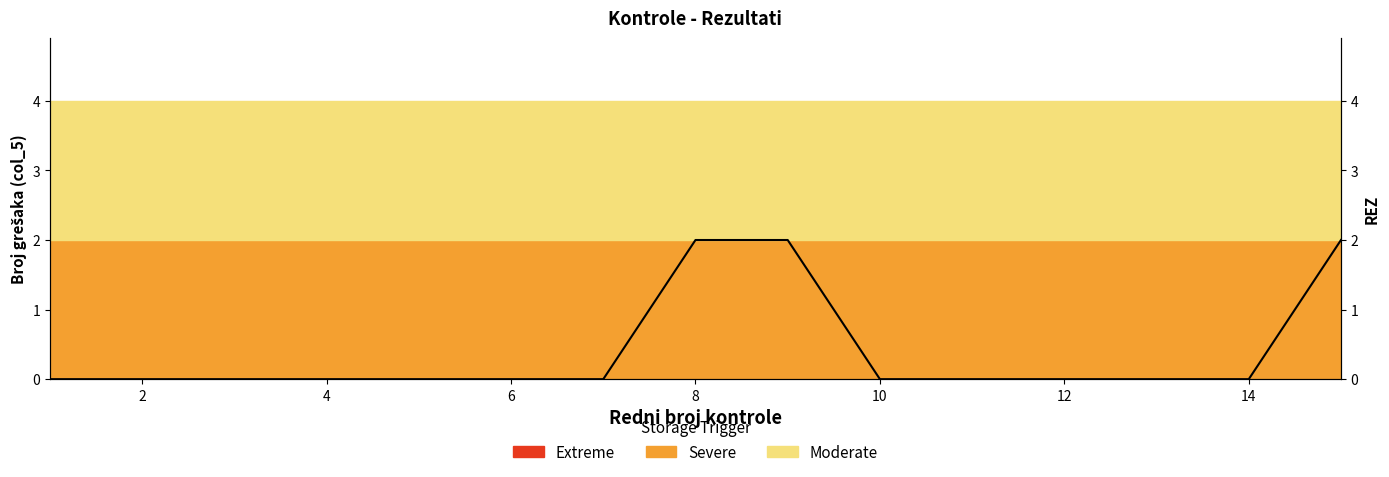

How many positive values are there?

3